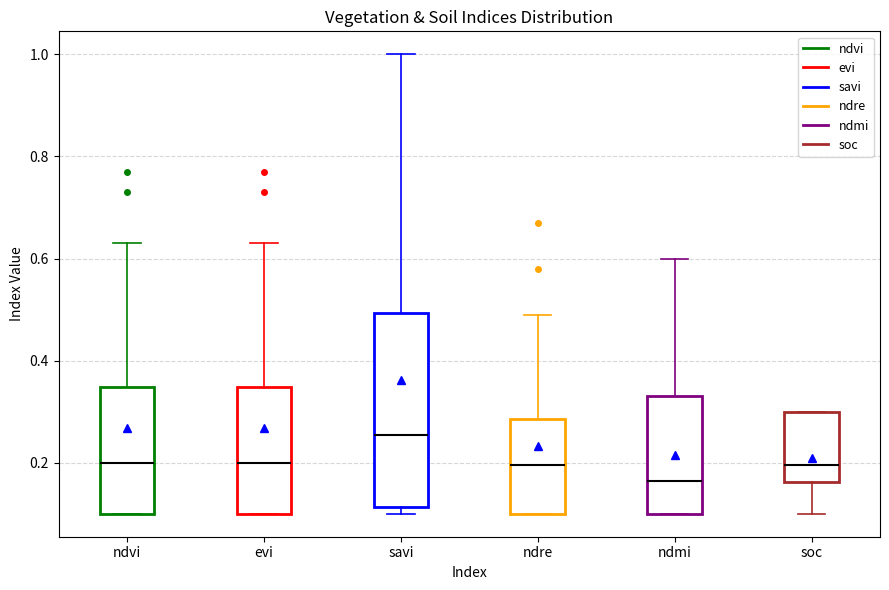

Which box is the tallest, from its lower edge to its upper edge?

savi